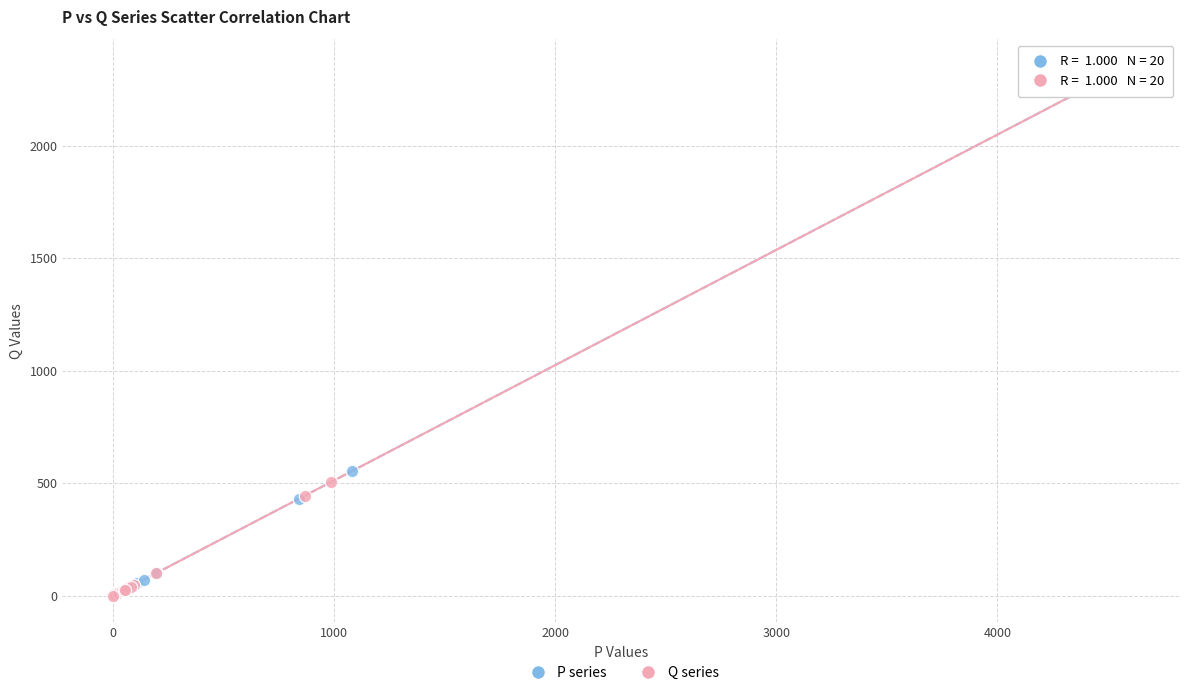

Which series has the widest spread of Y values?

P series